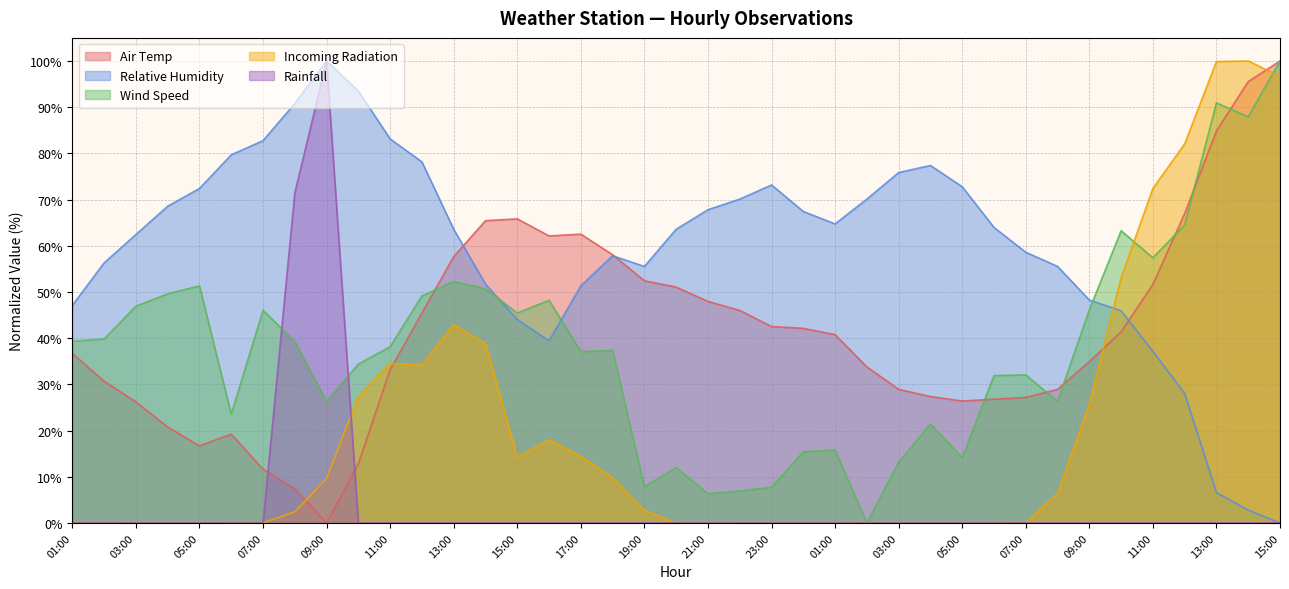

Where does the Relative Humidity series first go above 63?

04:00